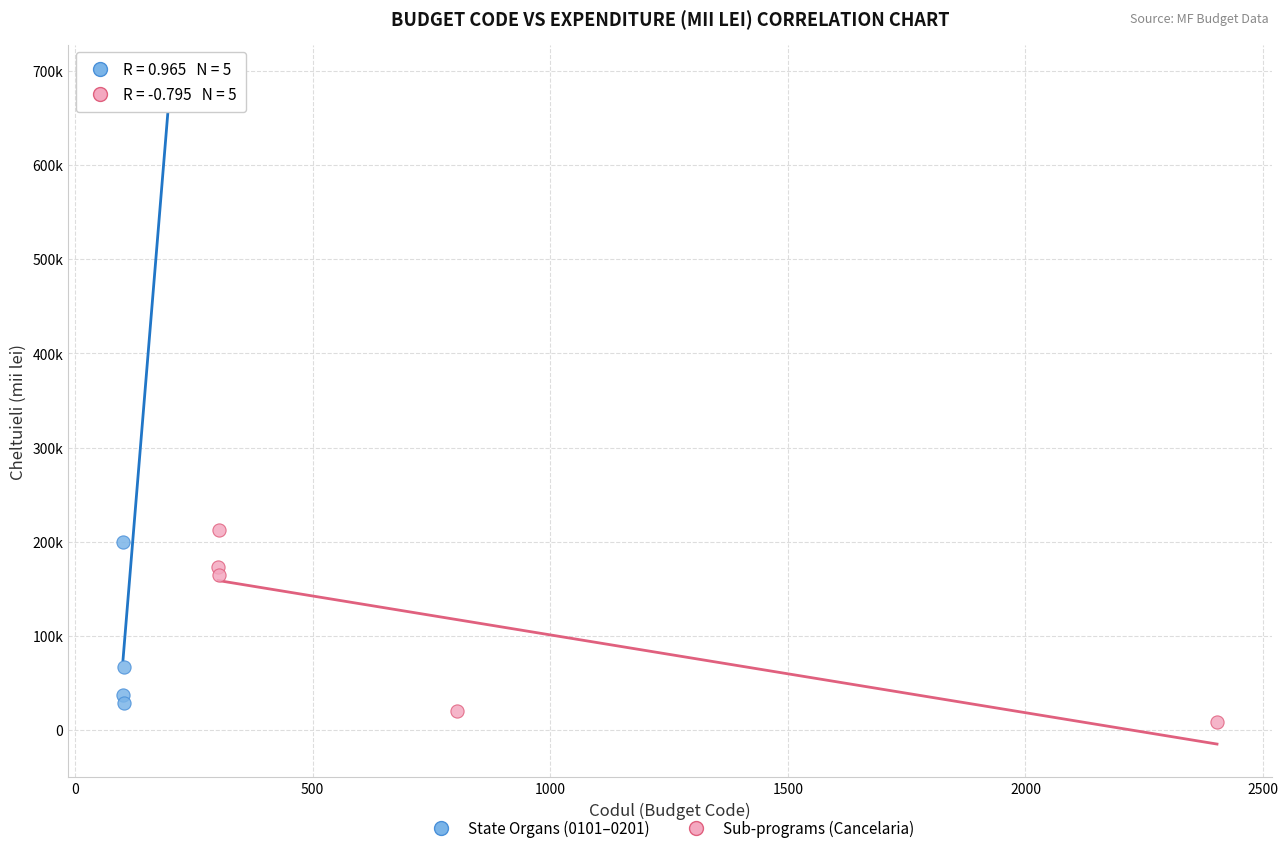

Which series reaches the maximum Y coordinate?

State Organs (0101–0201)